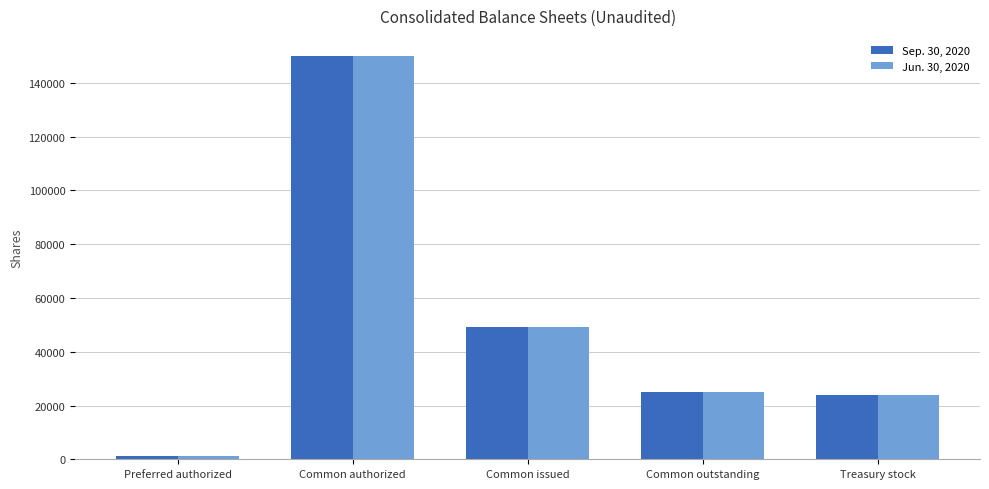

How many bars are there in each group?

2